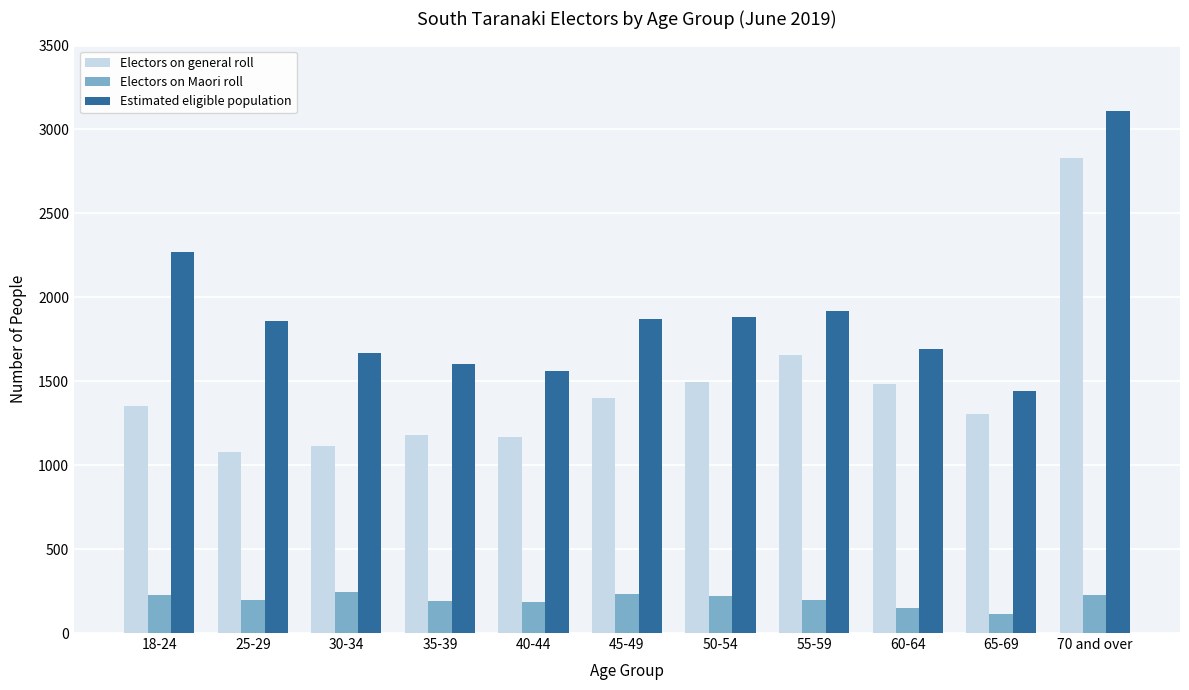

How many groups of bars are there?

11